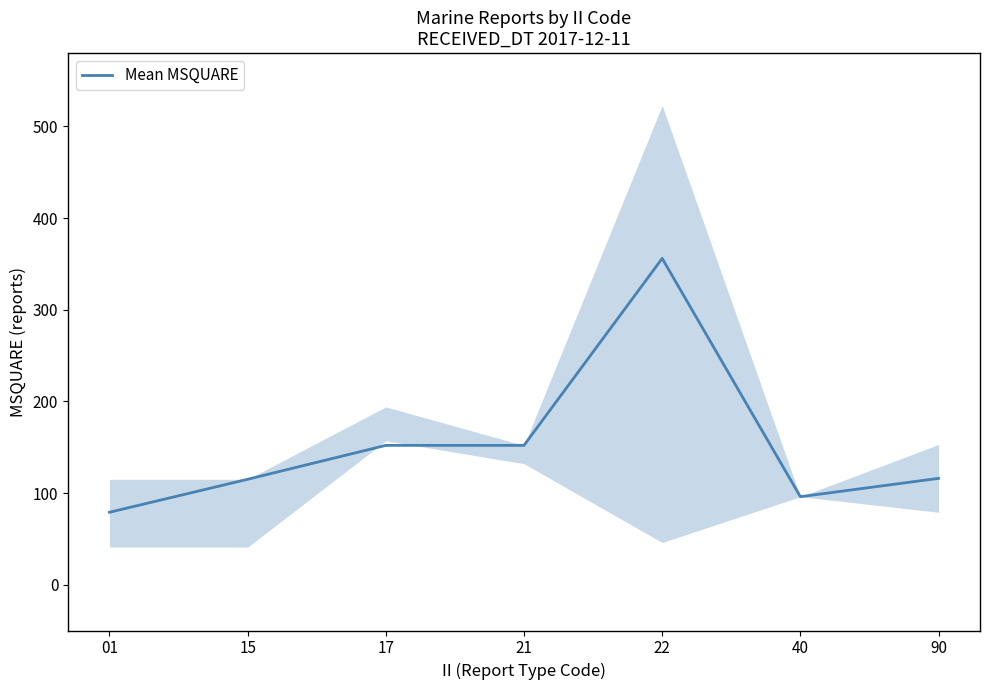

What is the maximum value shown in the chart?

356